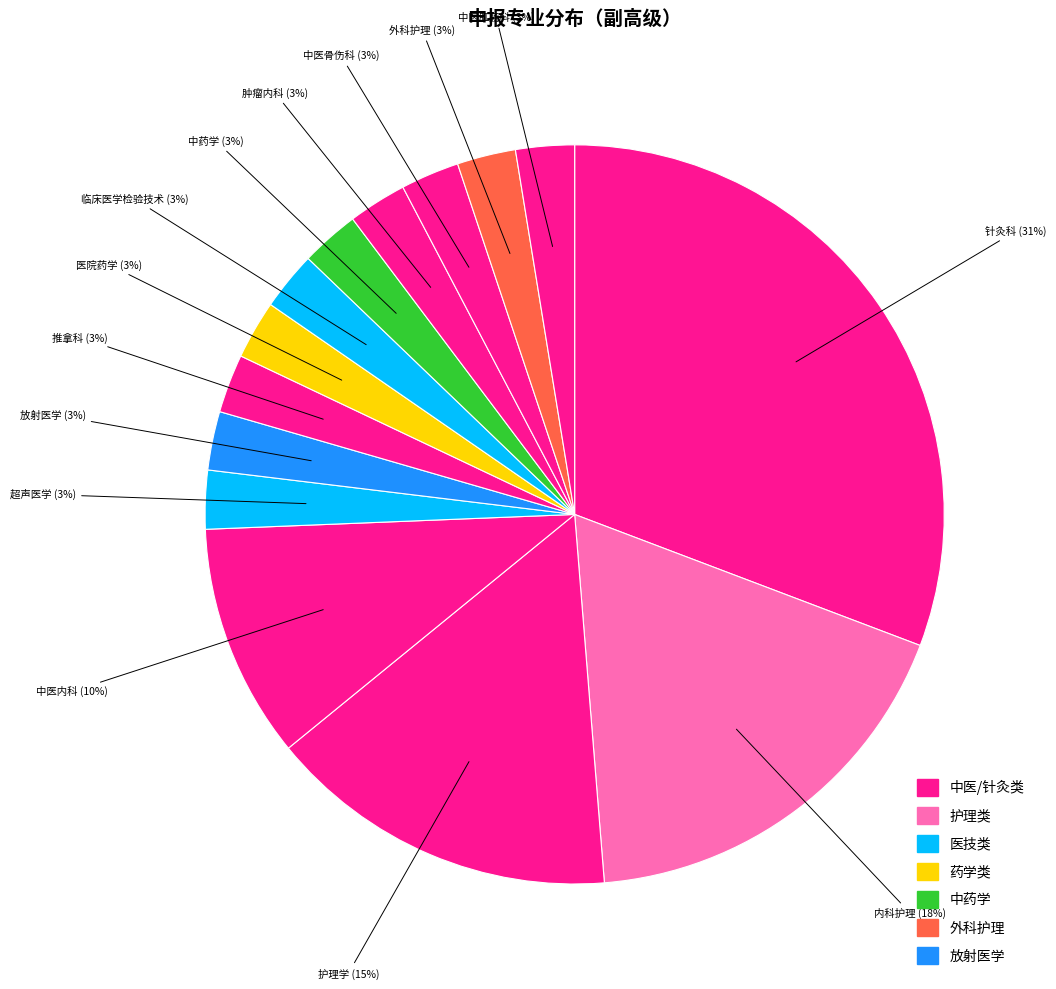

How many slices are in this pie chart?

14